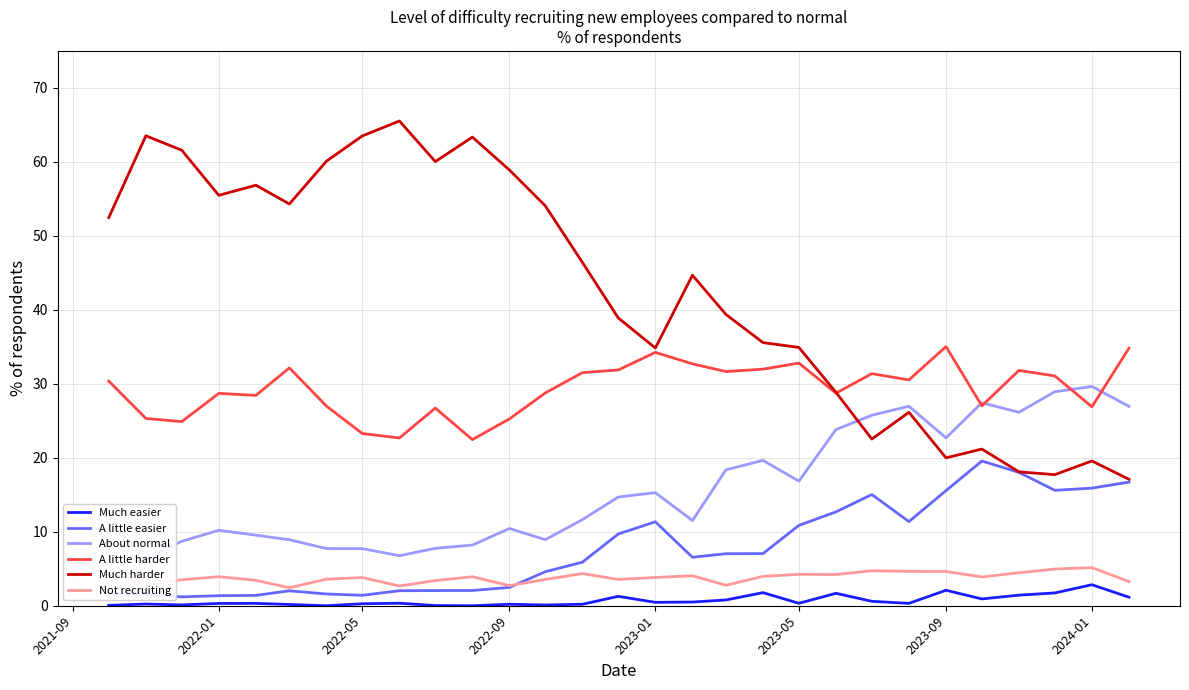

How many series are shown in this chart?

6